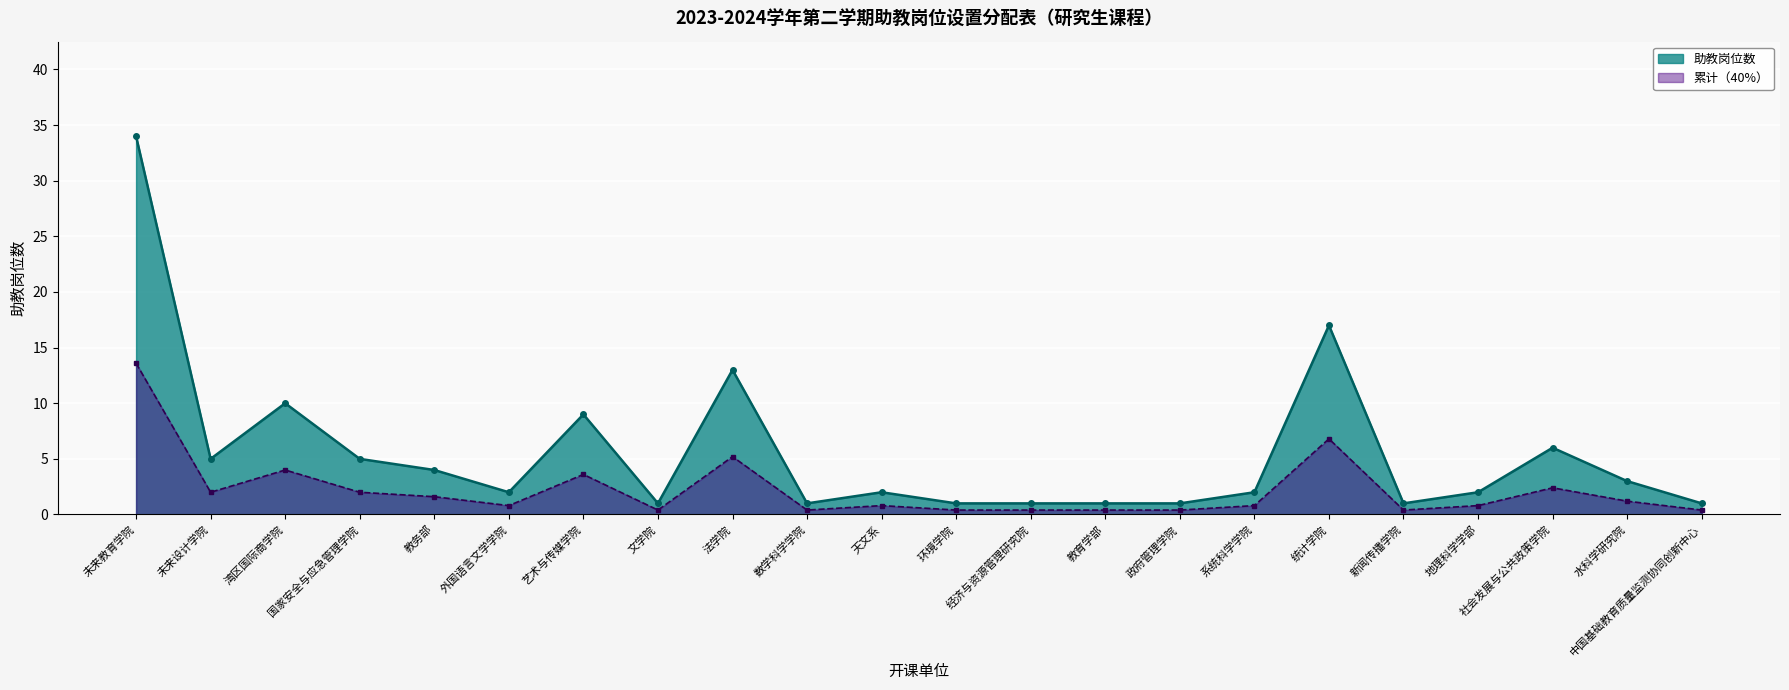

What is the difference between the second highest and minimum values in the 累计（40%） series?

6.4